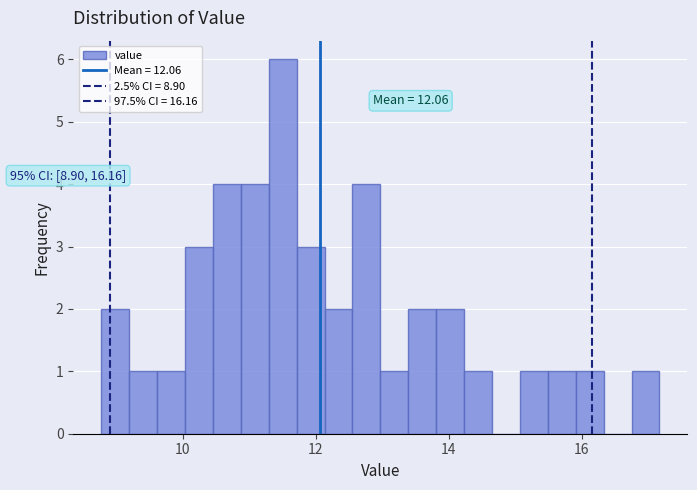

Read against the x-axis, roughly where is the centre of the tallest bar?

11.6